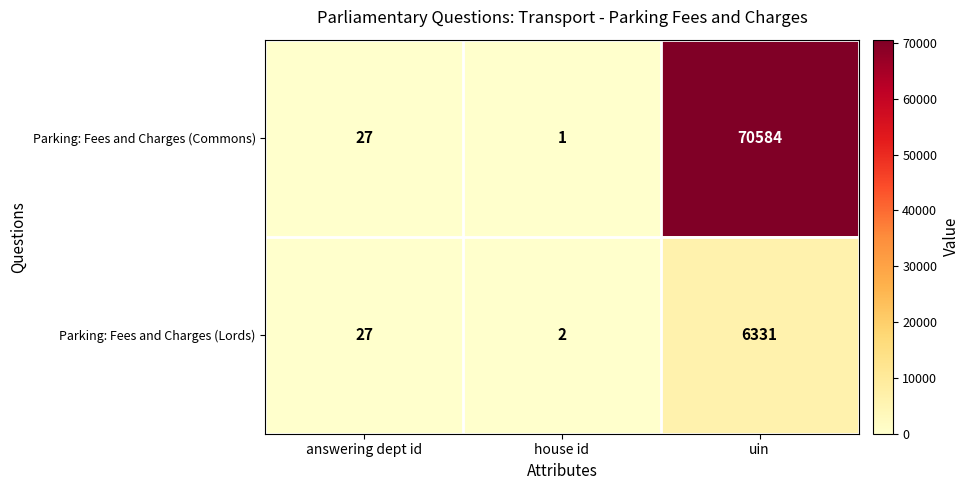

Between answering dept id and house id, which series saw the biggest shift?

Parking: Fees and Charges (Commons)